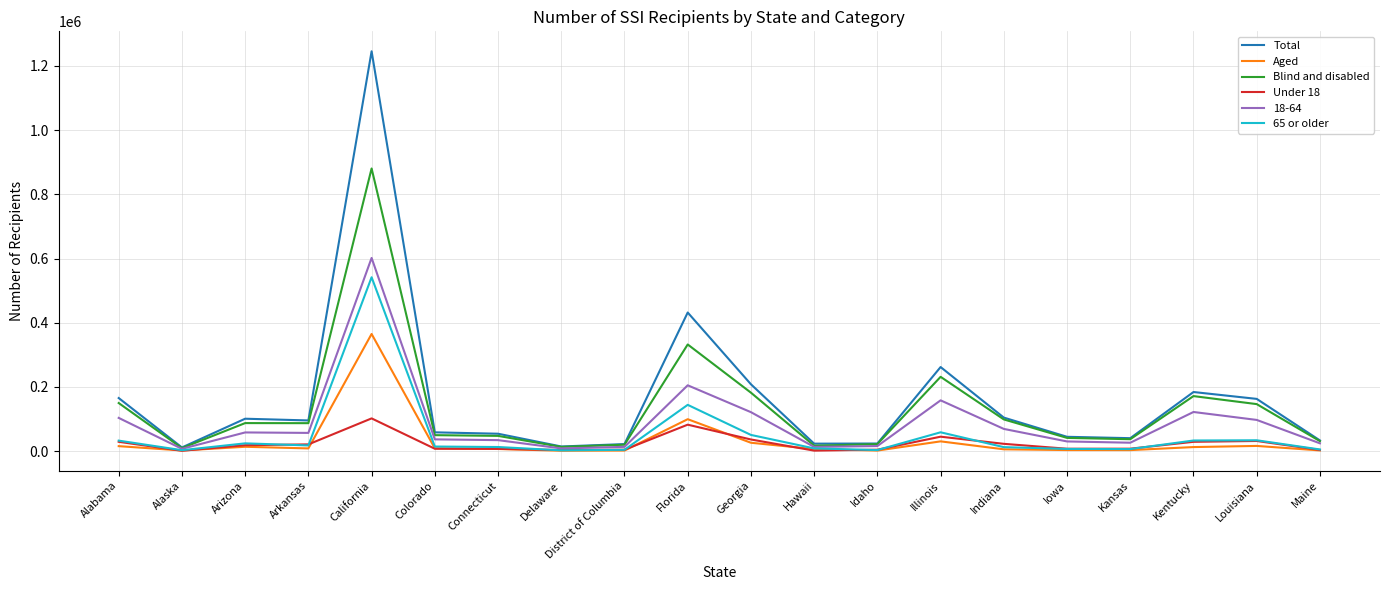

Is it true that 18-64 equals 121421 at Georgia?

True